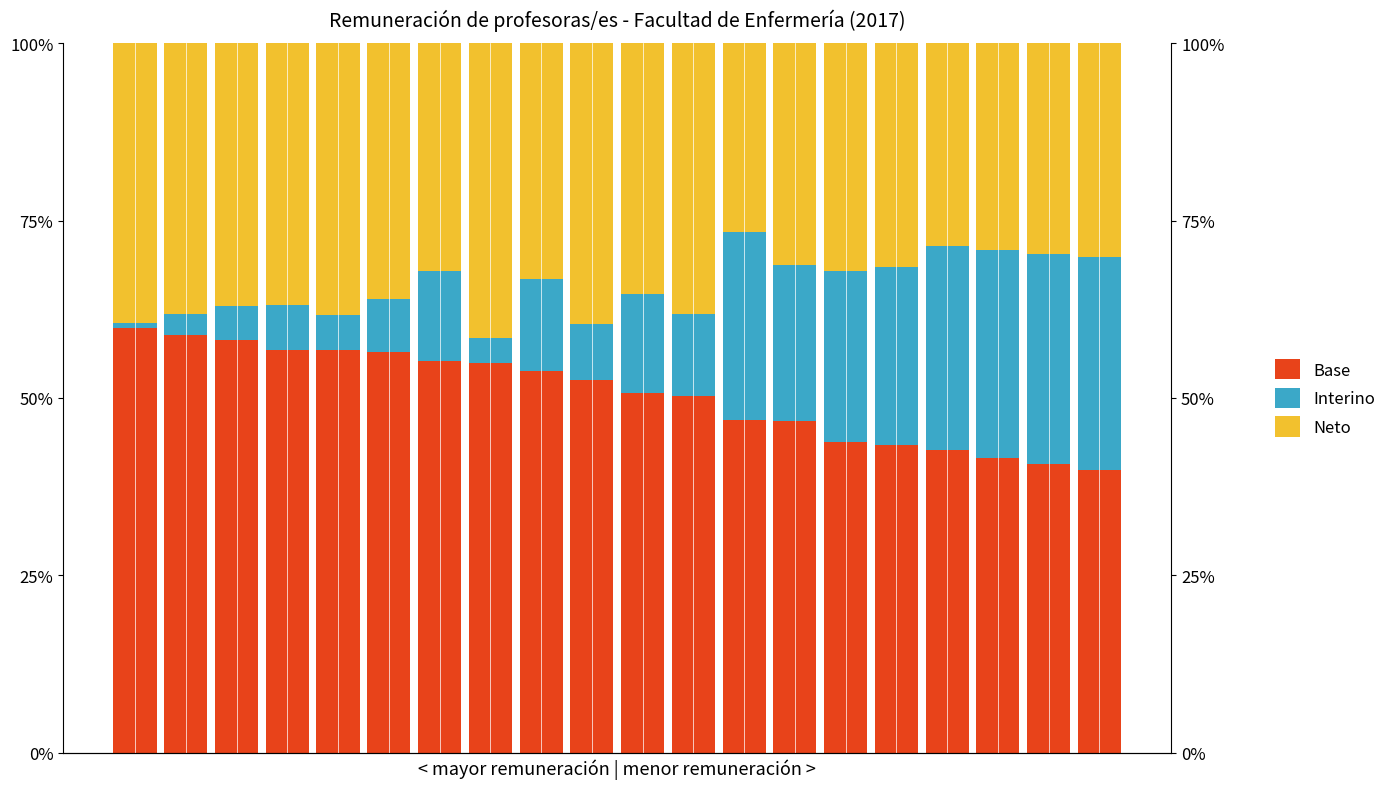

The Base series shows 23.7 at 12. True or false?

False